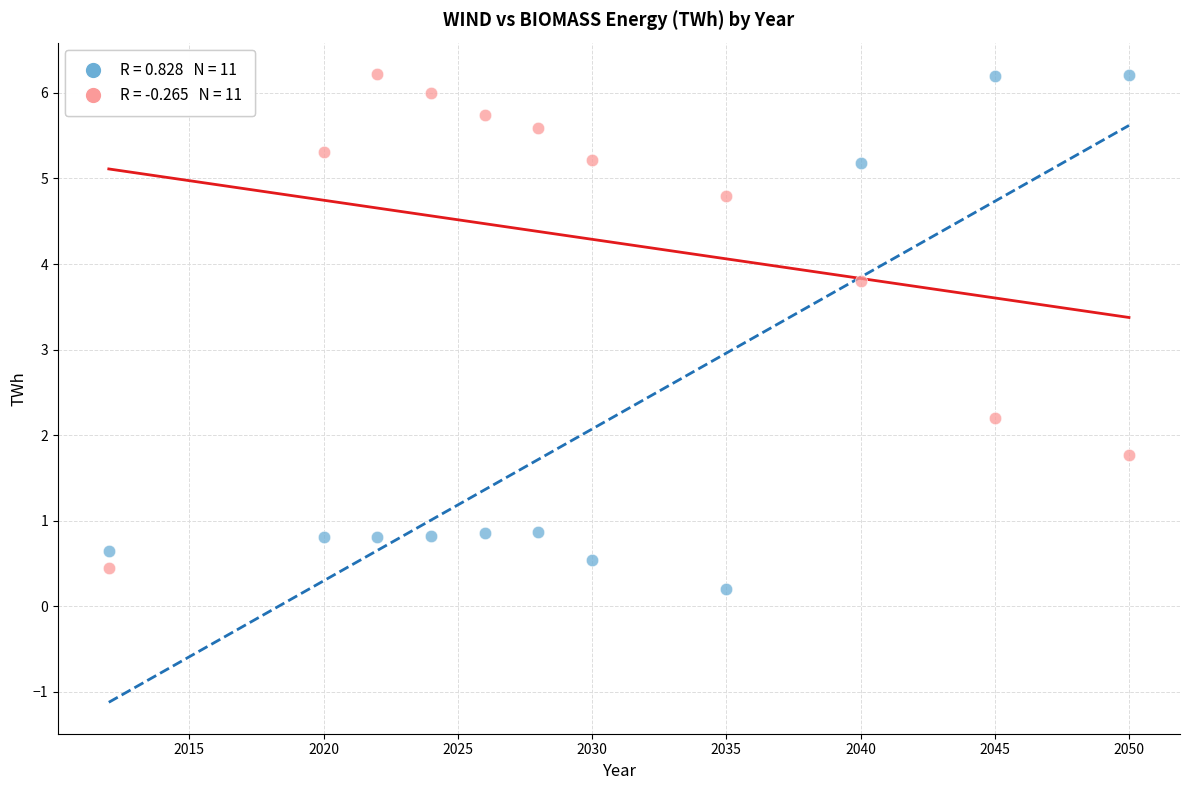

Across all data points, what is the range of Y values (max minus min)?

6.0